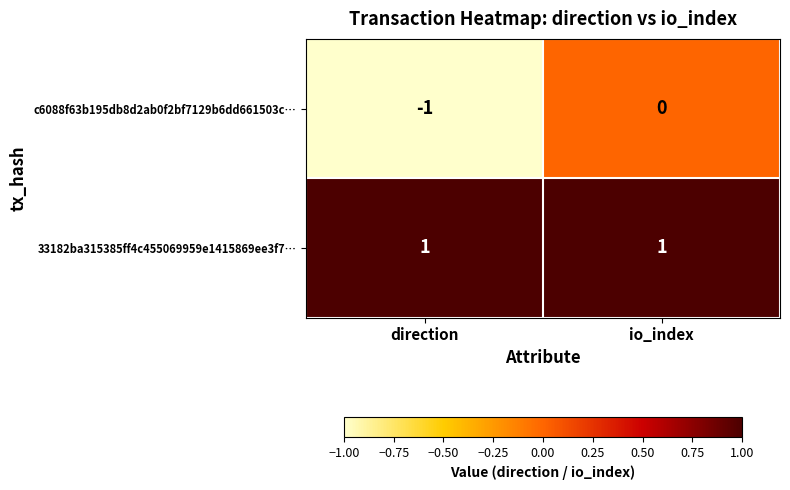

Which series has the largest total across all categories?

33182ba315385ff4c455069959e1415869ee3f7…